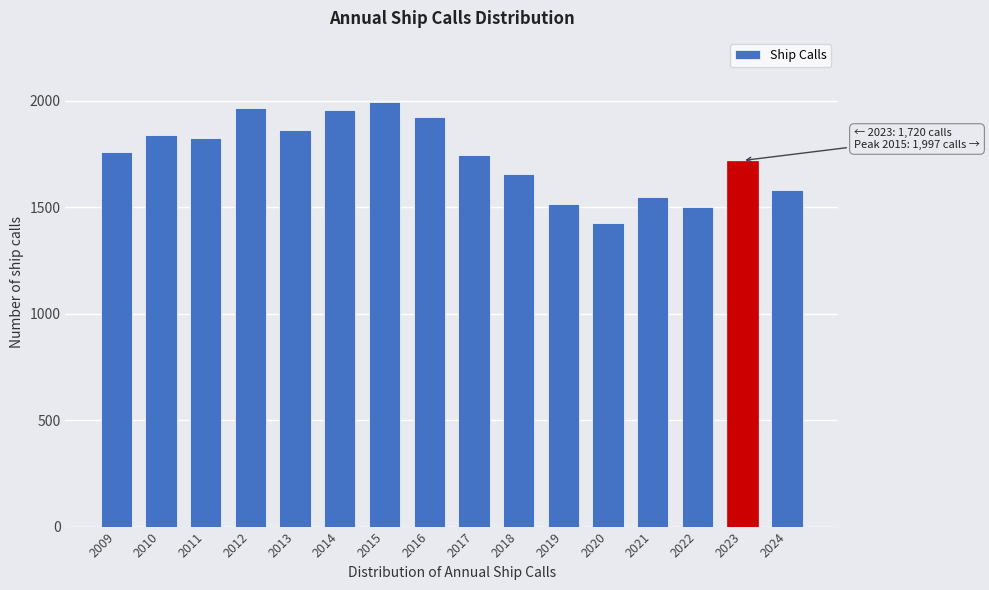

Which label corresponds to the smallest value in the chart?

2020